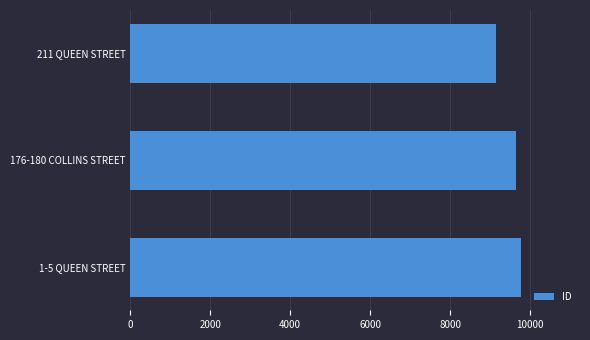

Reading top to bottom, transcribe all the data shown in this chart.

211 QUEEN STREET=9152	176-180 COLLINS STREET=9661	1-5 QUEEN STREET=9785